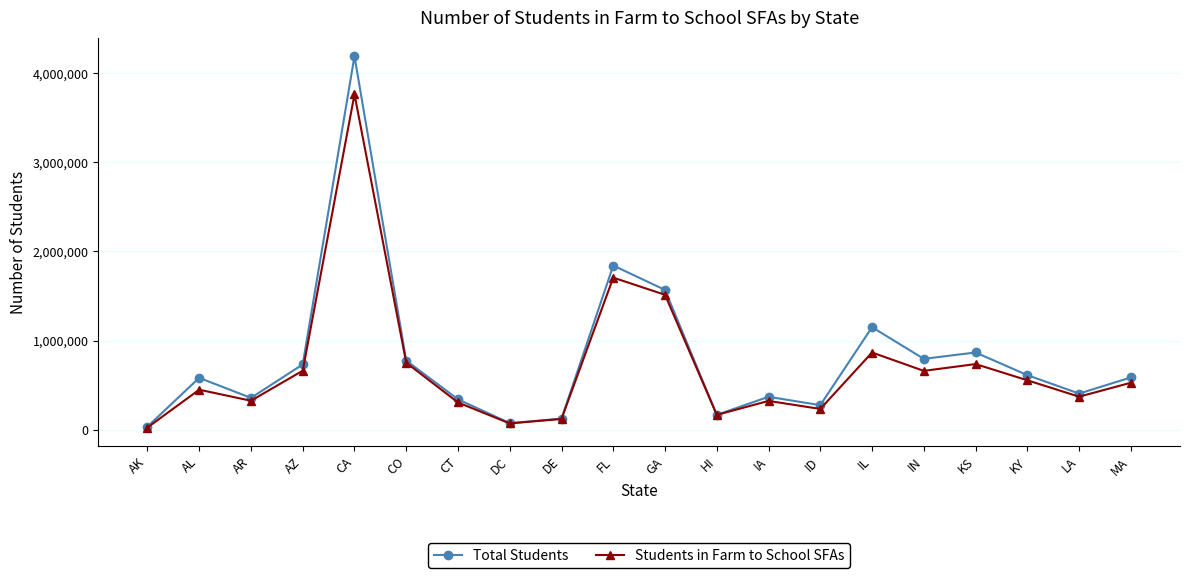

Which category has the highest value in the Students in Farm to School SFAs series?

CA